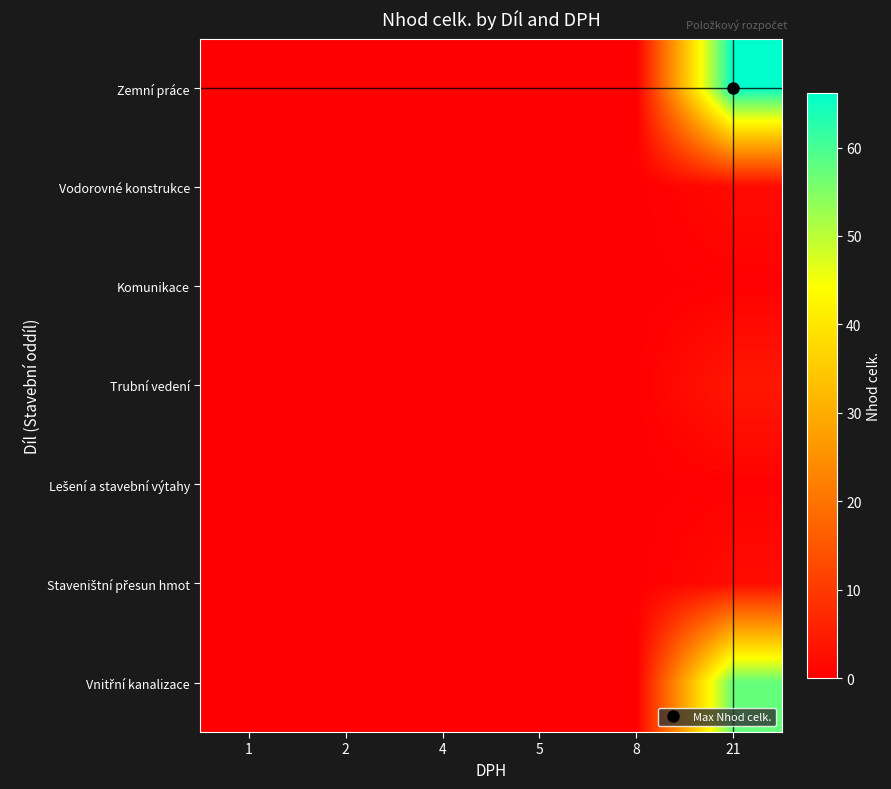

Which label corresponds to the smallest value in the chart?

1